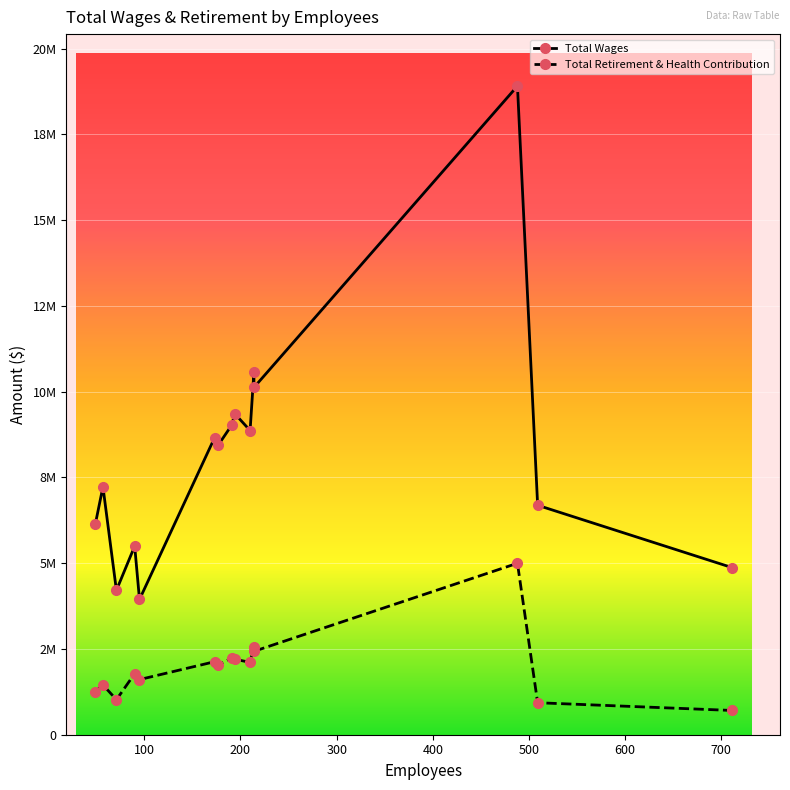

True or false: Total Retirement & Health Contribution has more than 2 interior local peaks.

True